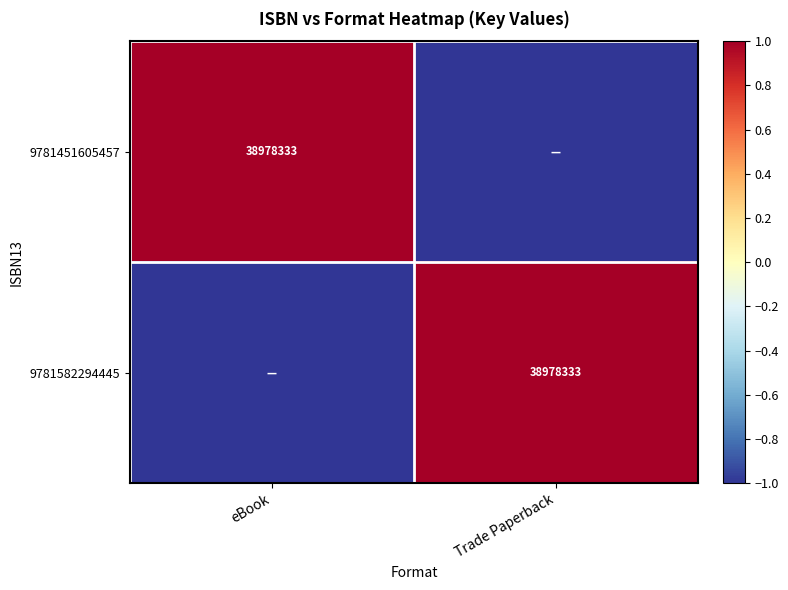

The 9781582294445 series shows 38978333 at Trade Paperback. True or false?

True